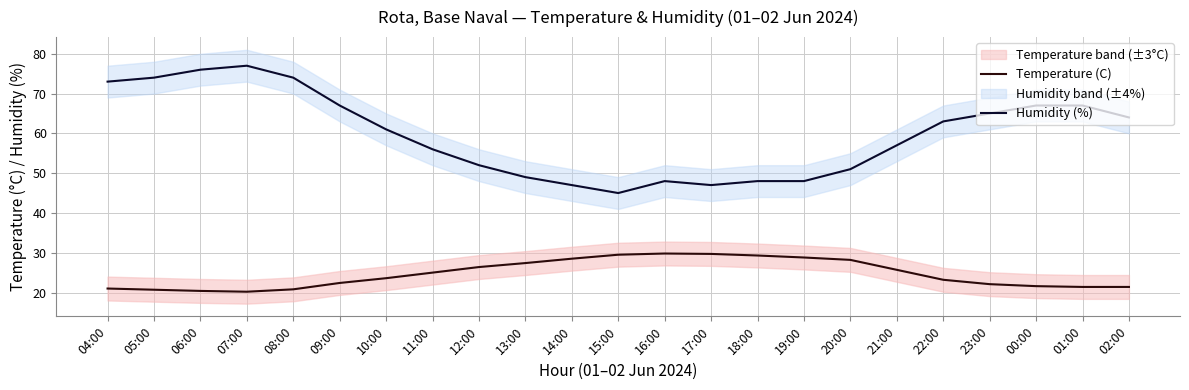

List the series in order of their peak value, highest first.

Humidity (%), Temperature (C)